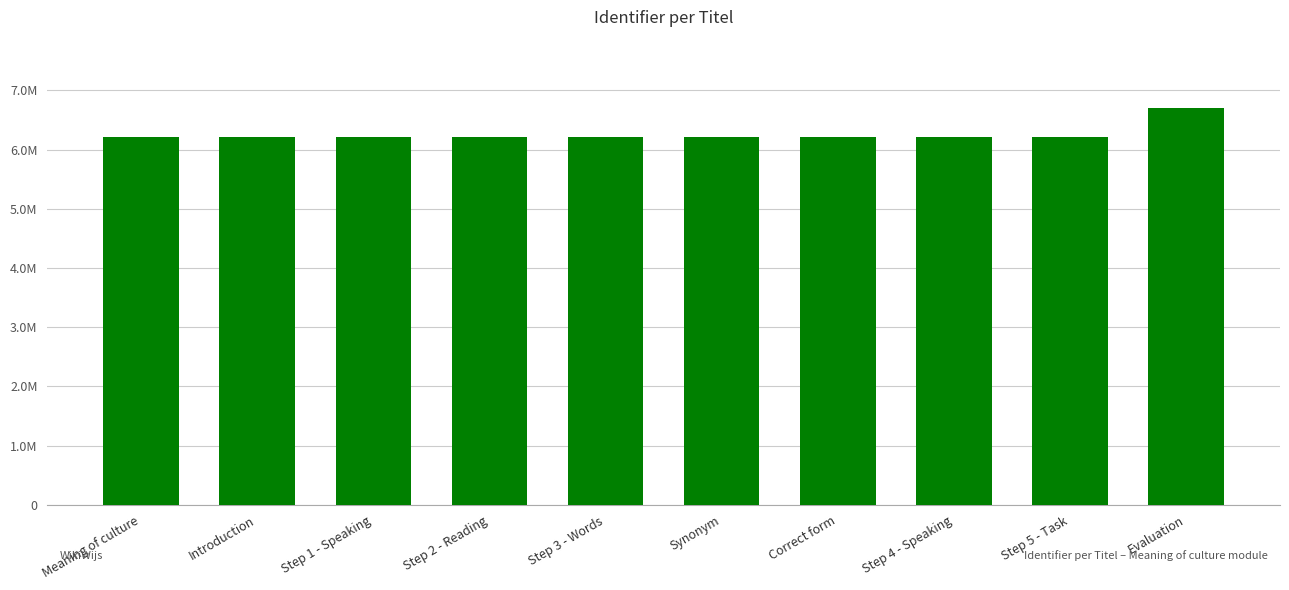

Reading left to right, transcribe all the data shown in this chart.

Meaning of culture=6205699	Introduction=6205700	Step 1 - Speaking=6205702	Step 2 - Reading=6205704	Step 3 - Words=6205706	Synonym=6205708	Correct form=6205710	Step 4 - Speaking=6205711	Step 5 - Task=6205713	Evaluation=6697345